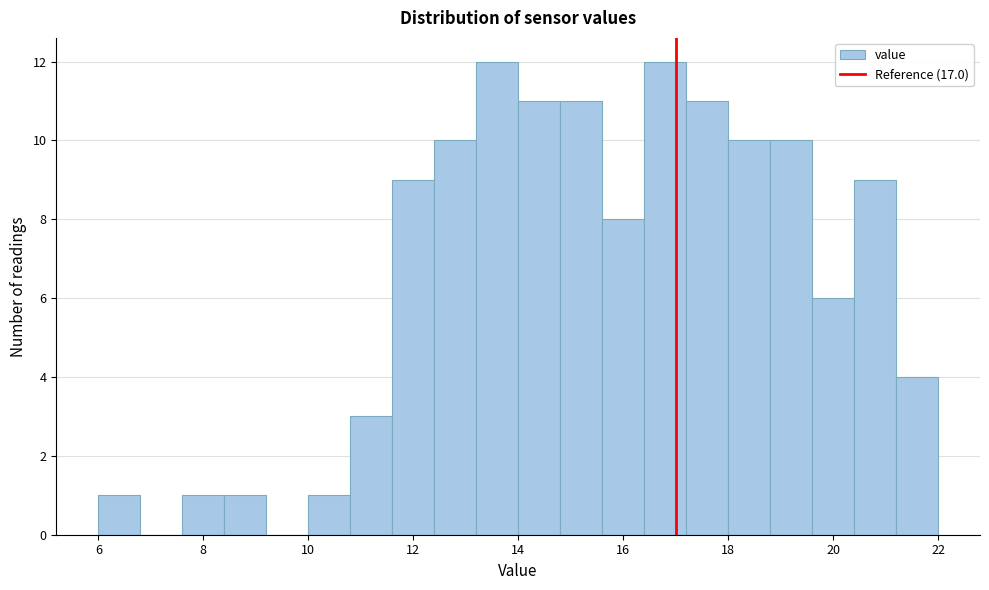

How tall is the bar that spans 7.6 to 8.4 on the x-axis? The values are not printed on the chart, so give them approximately, as read against the axis.

1